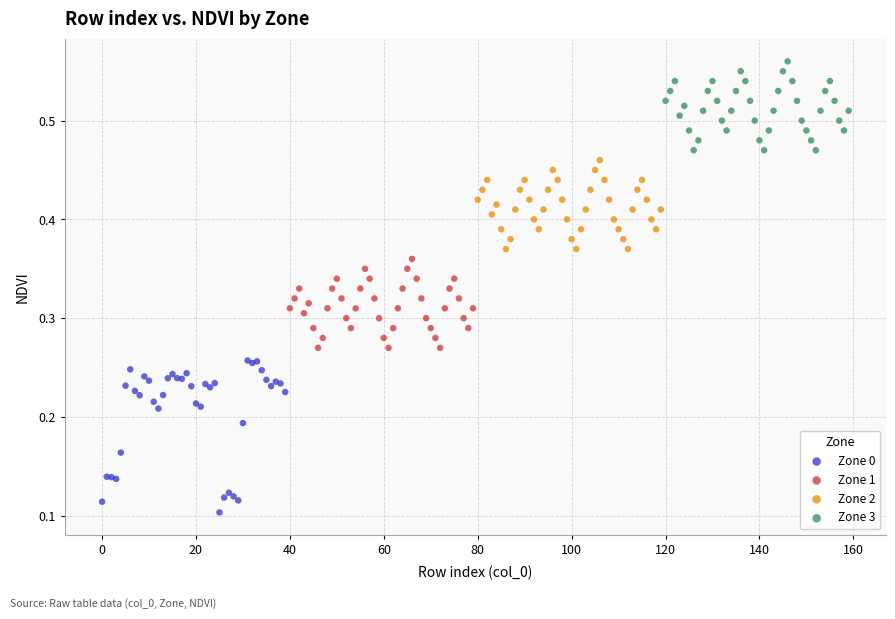

Which series reaches the maximum Y coordinate?

Zone 3